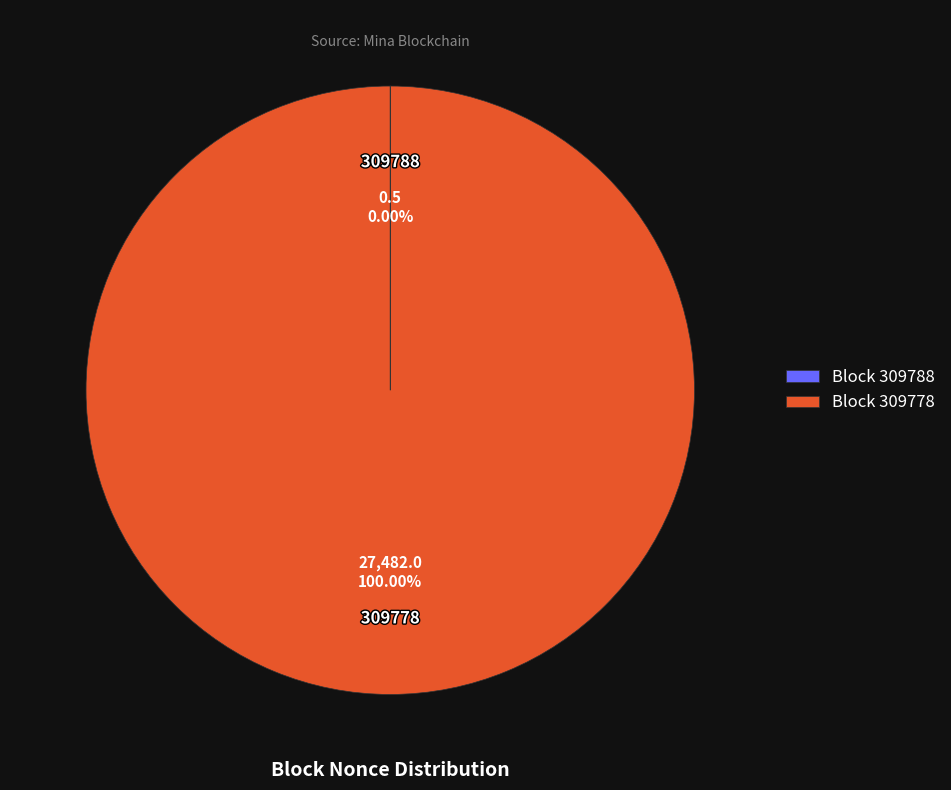

Is there any slice that represents more than half of the pie?

Yes